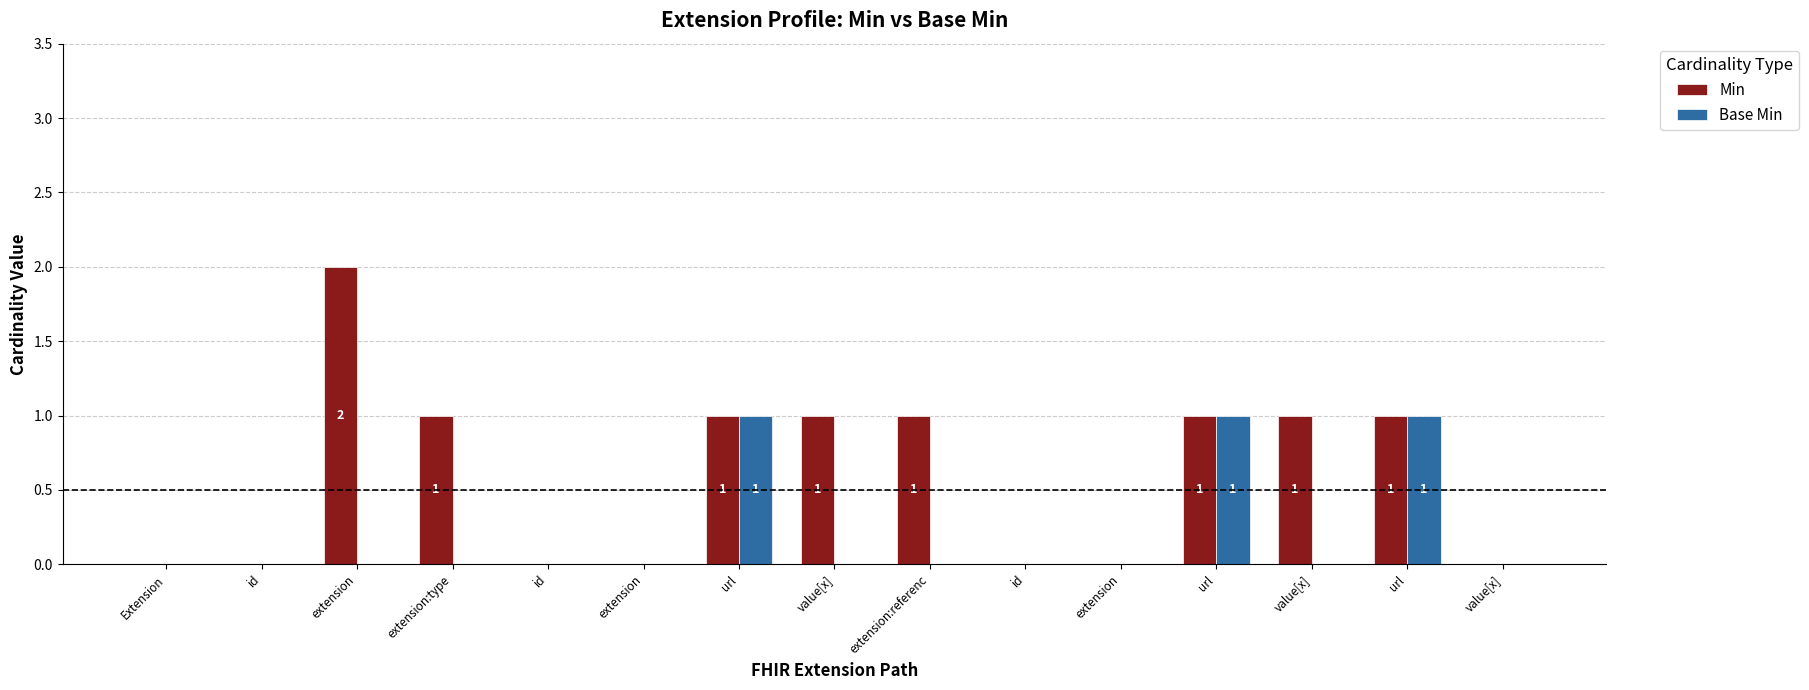

Count the number of categories in the chart.

15